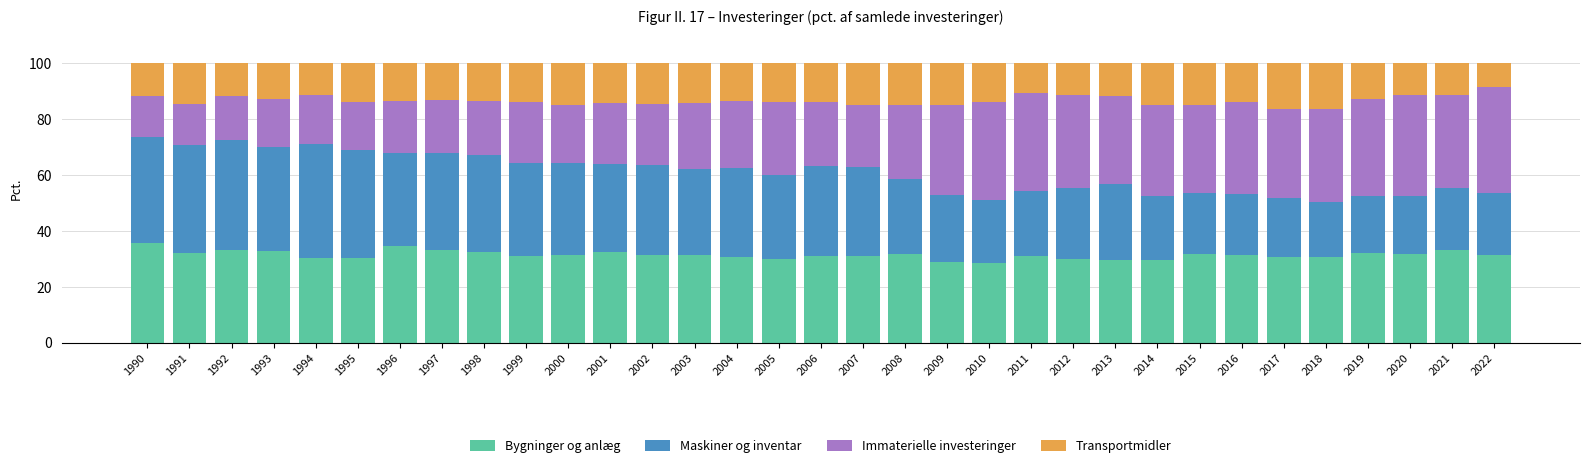

What is the total value across all series at 2012?

100.0